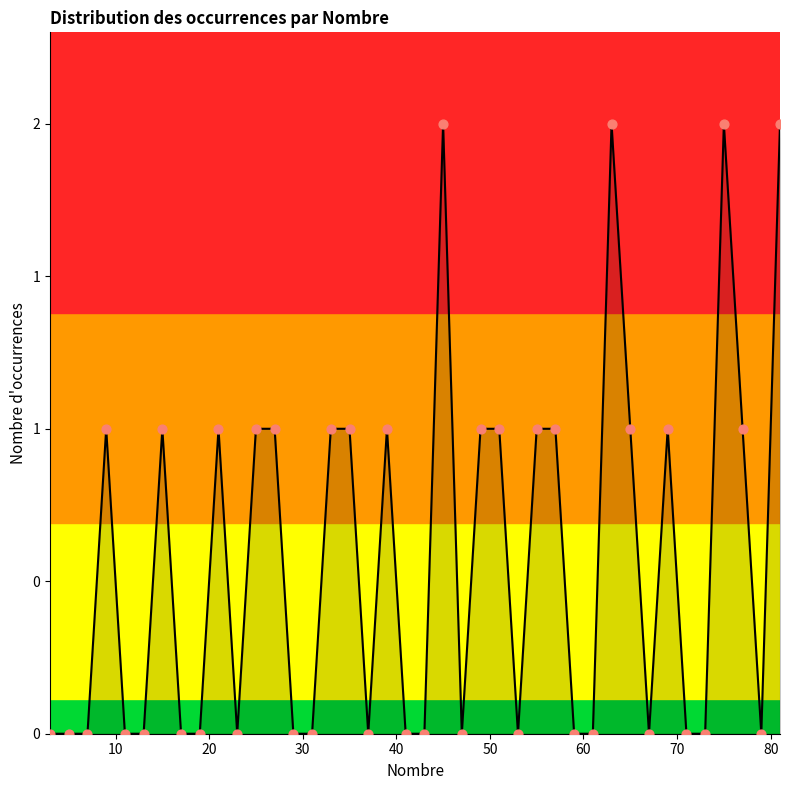

Is this an area chart (filled region under the line)?

Yes